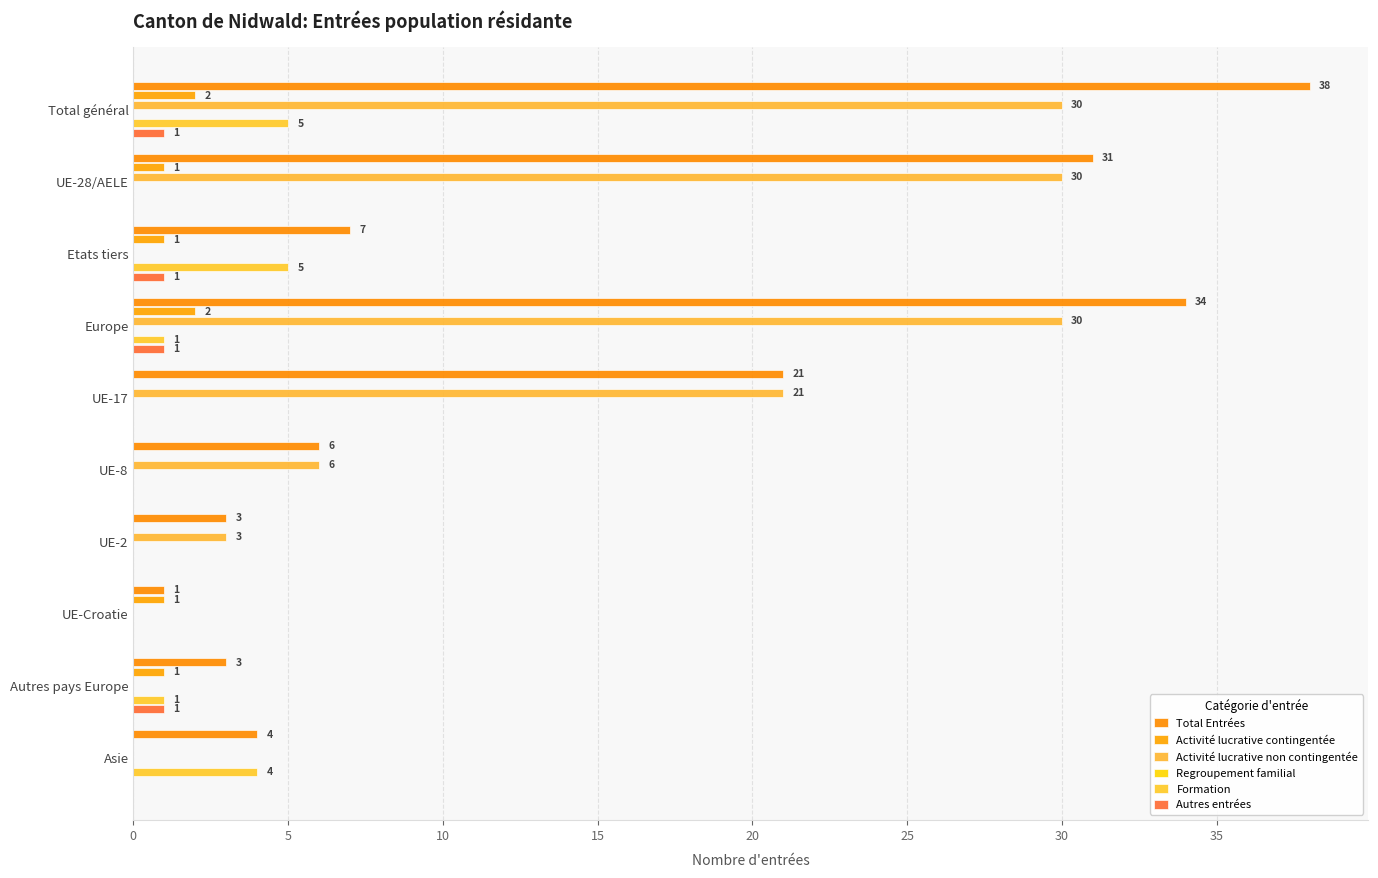

Which series has the widest spread of values?

Total Entrées